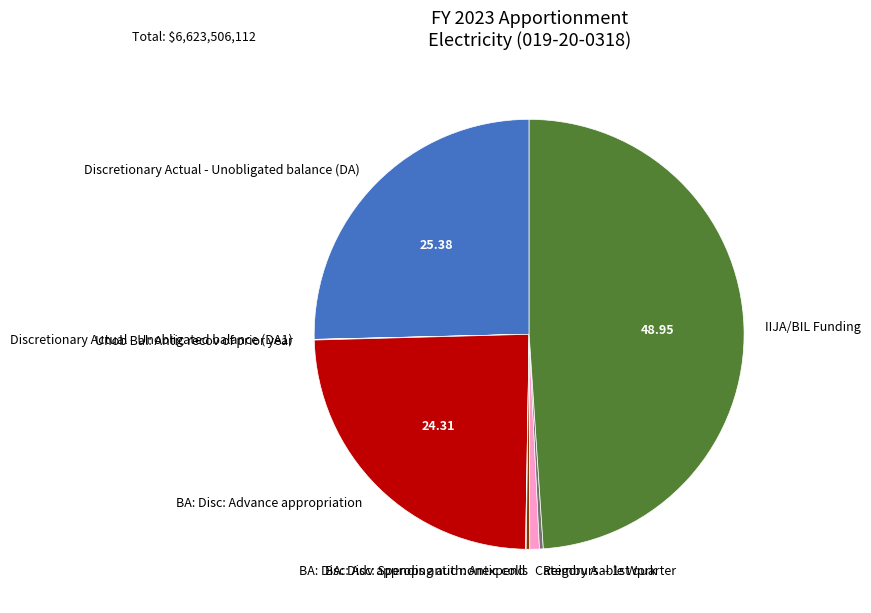

Does Reimbursable Work represent more than half of the total?

No